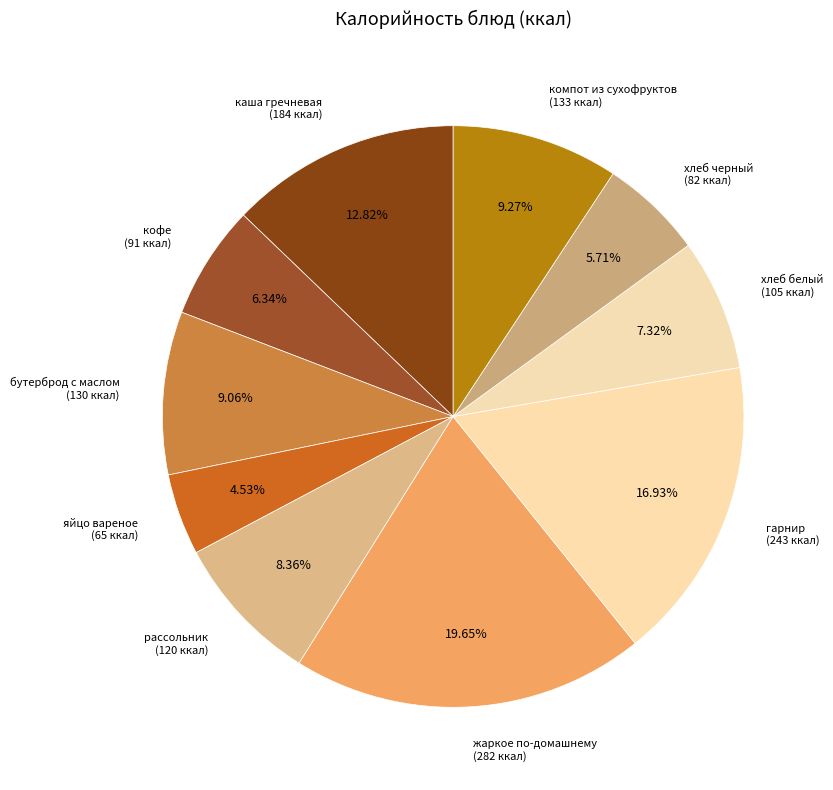

Between рассольник (120 ккал) and гарнир (243 ккал), which is larger?

гарнир (243 ккал)